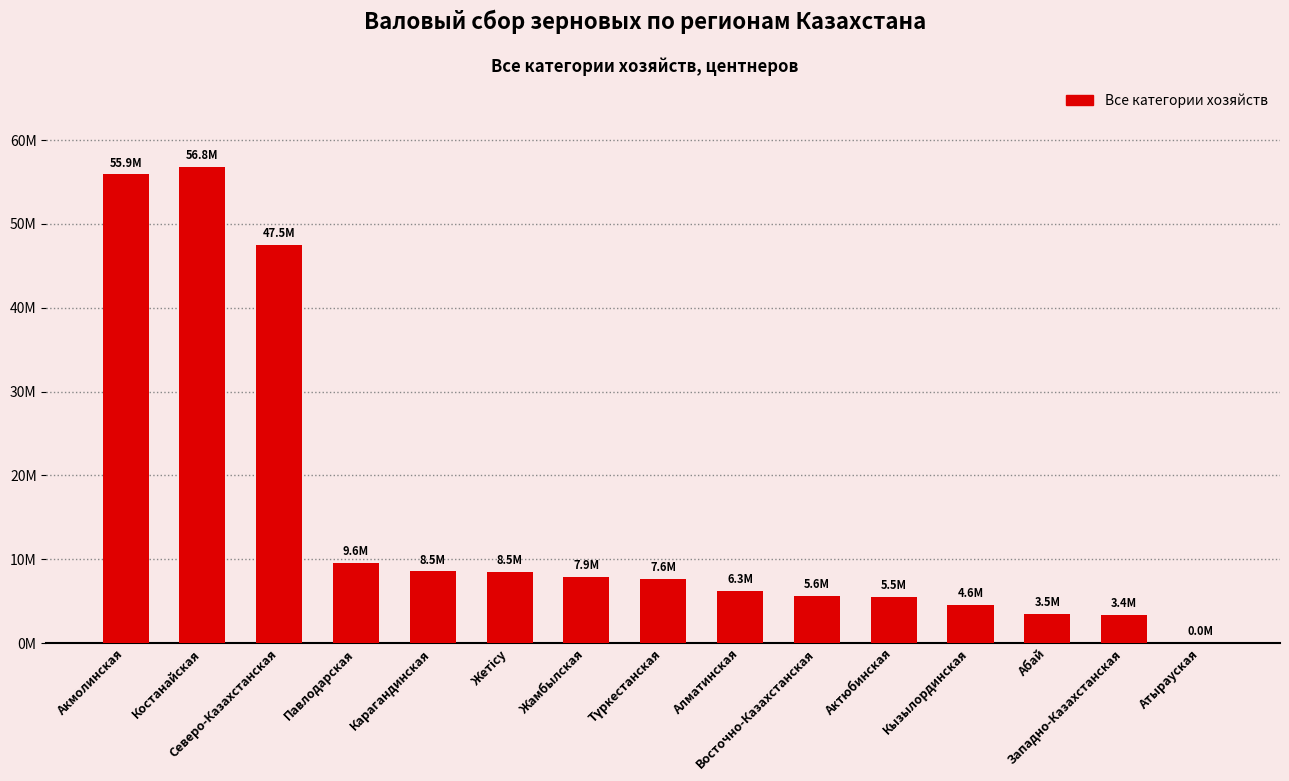

What is the greatest value displayed?

56817680.3